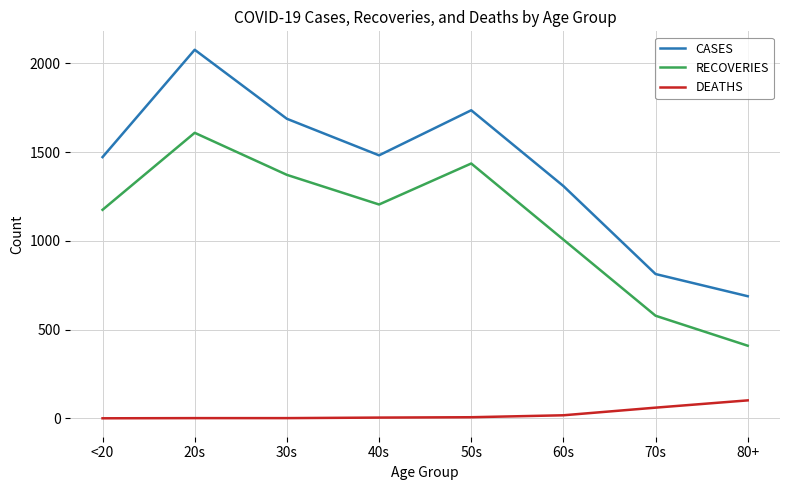

List the labels in order of RECOVERIES value, largest first.

20s, 50s, 30s, 40s, <20, 60s, 70s, 80+